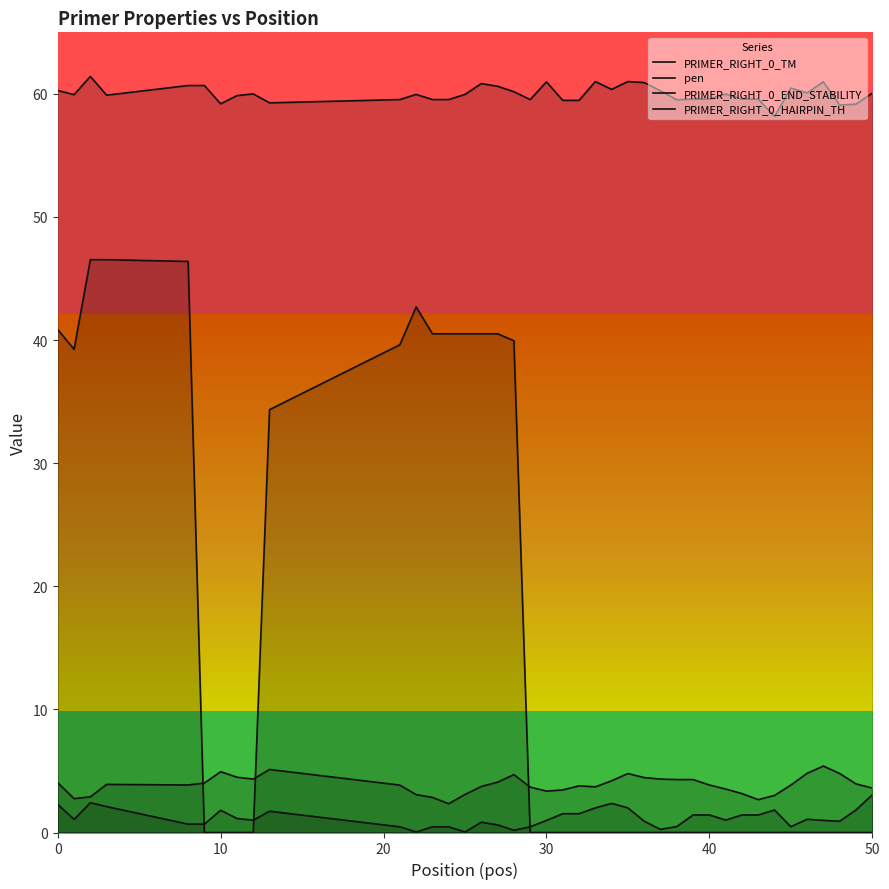

In PRIMER_RIGHT_0_TM, how many points are higher than both neighbors (excluding endpoints)?

10